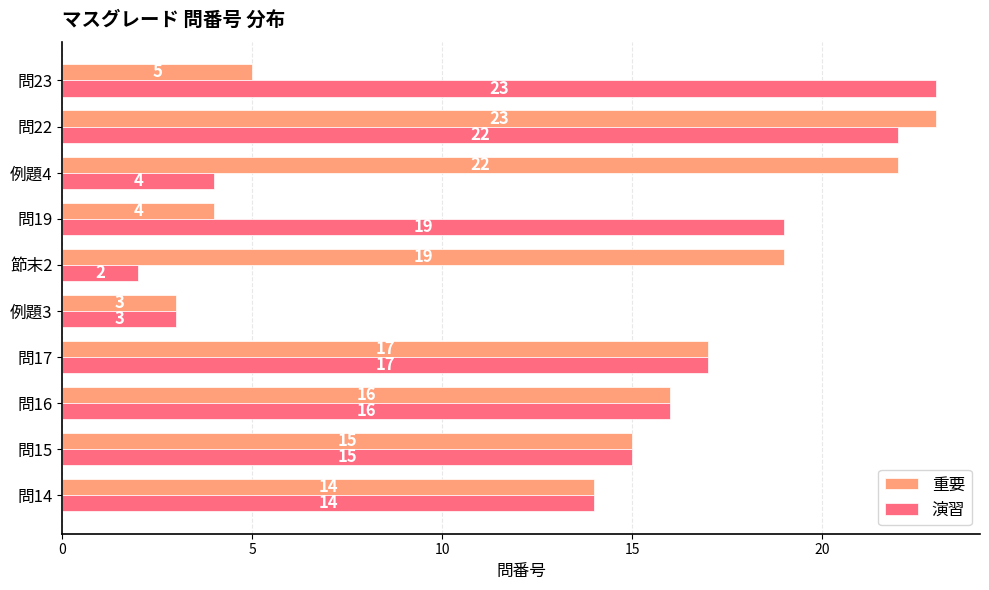

What is the sum of the 重要 values at 問14 and 問17?

31